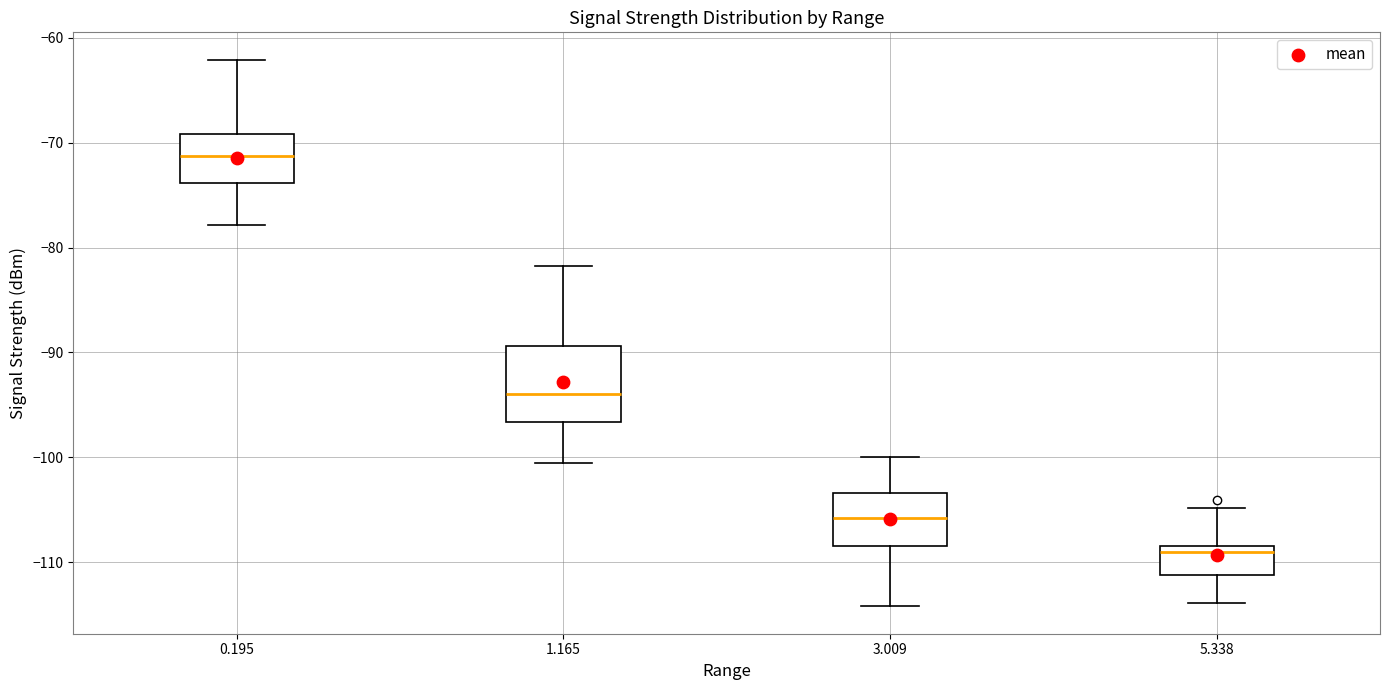

Which box has the highest median line?

0.195